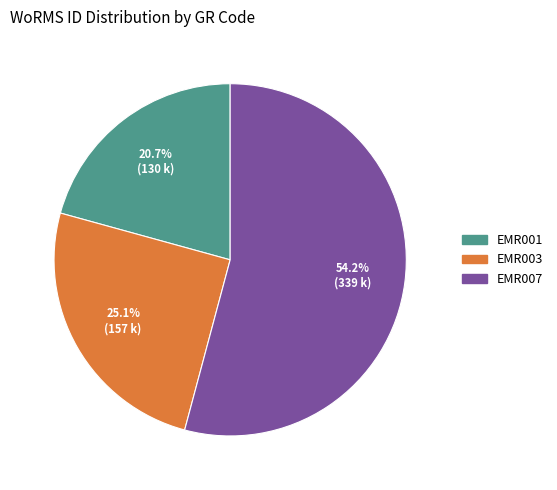

Rank the categories by value from highest to lowest.

EMR007, EMR003, EMR001